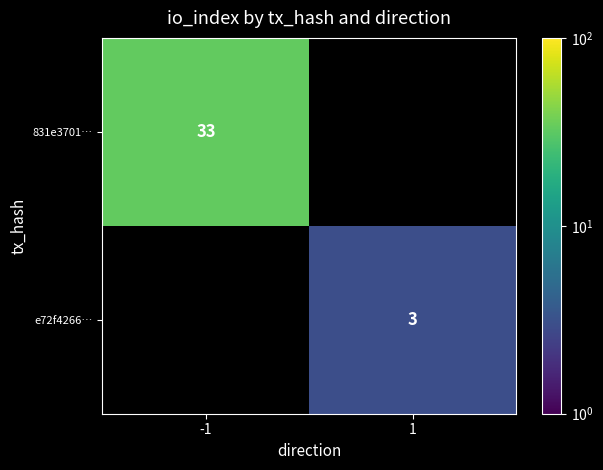

The value of 831e3701… at -1 is 18. True or false?

False